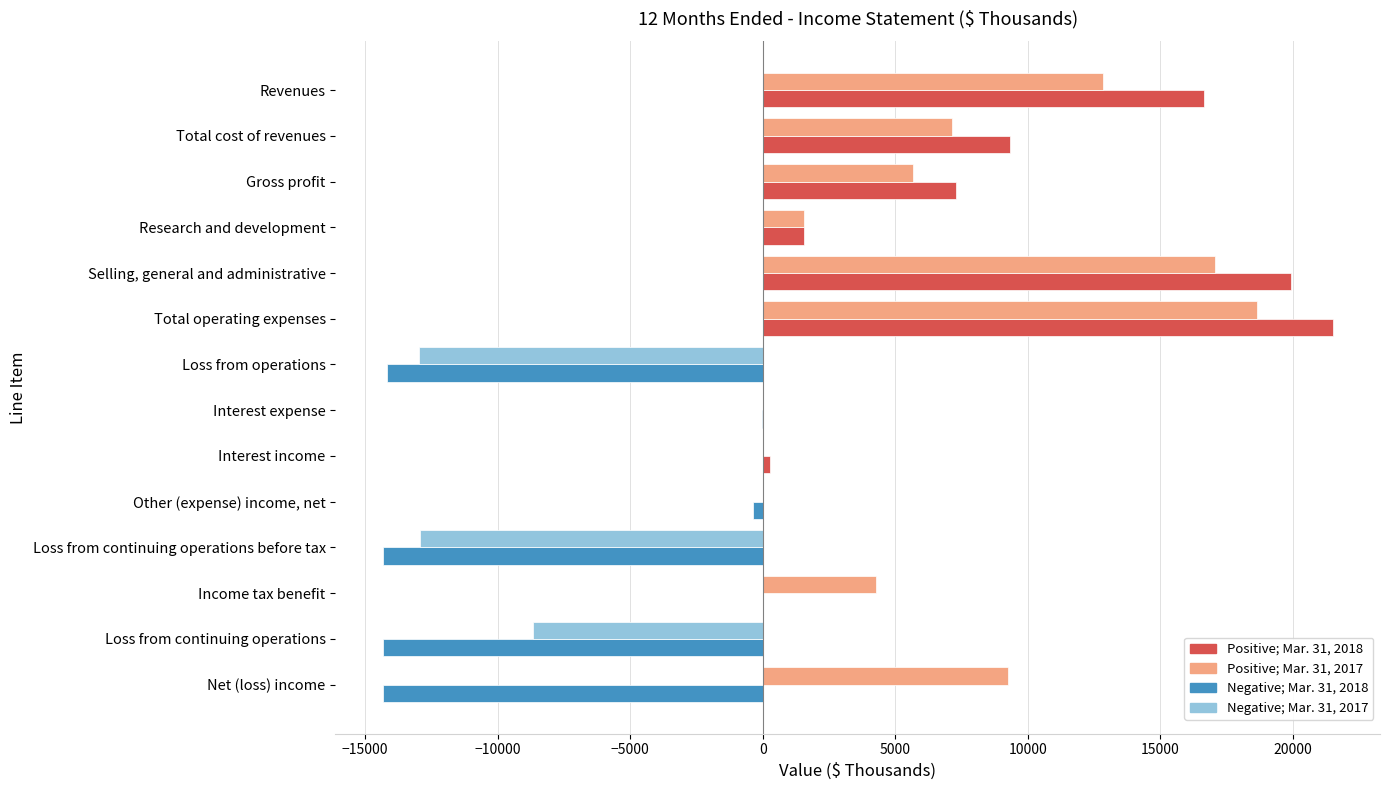

Which label corresponds to the largest value in the chart?

Total operating expenses